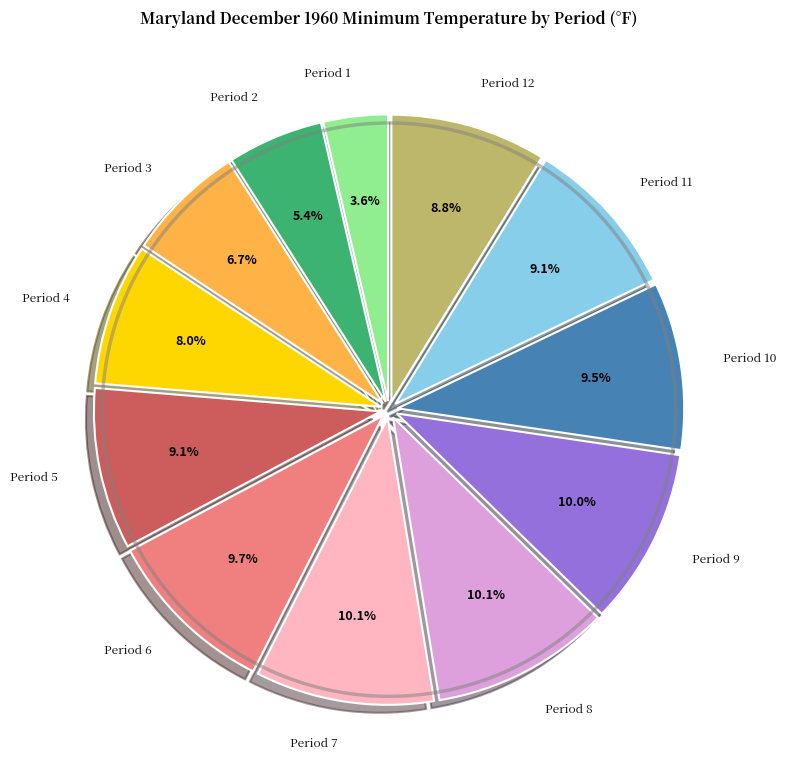

Is there a majority slice in this chart?

No